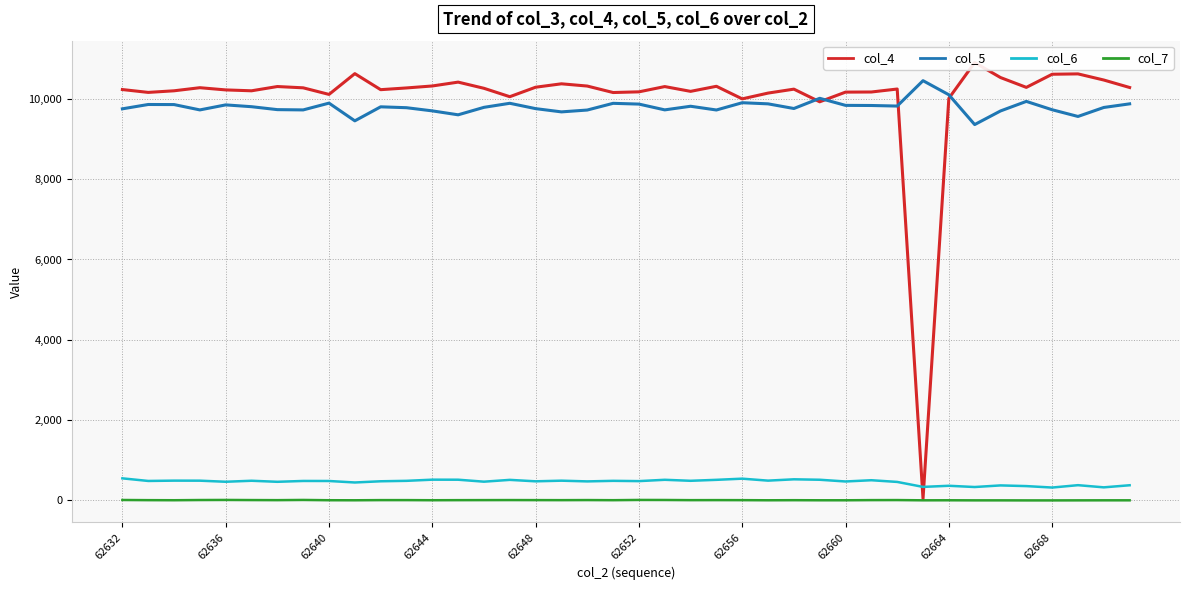

What are all the series names shown in the legend?

col_4, col_5, col_6, col_7